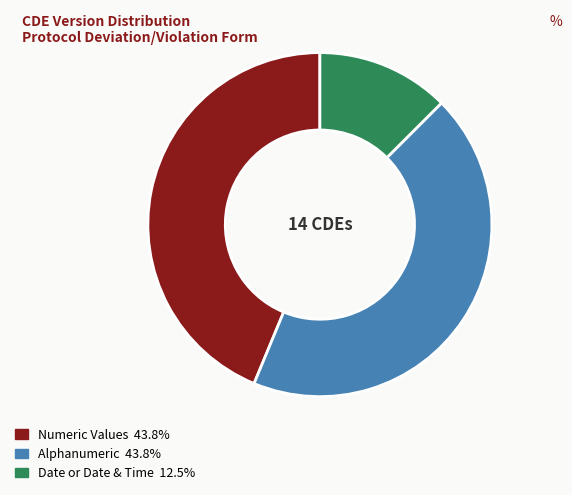

Does Date or Date & Time 12.5% account for over 50% of the chart?

No